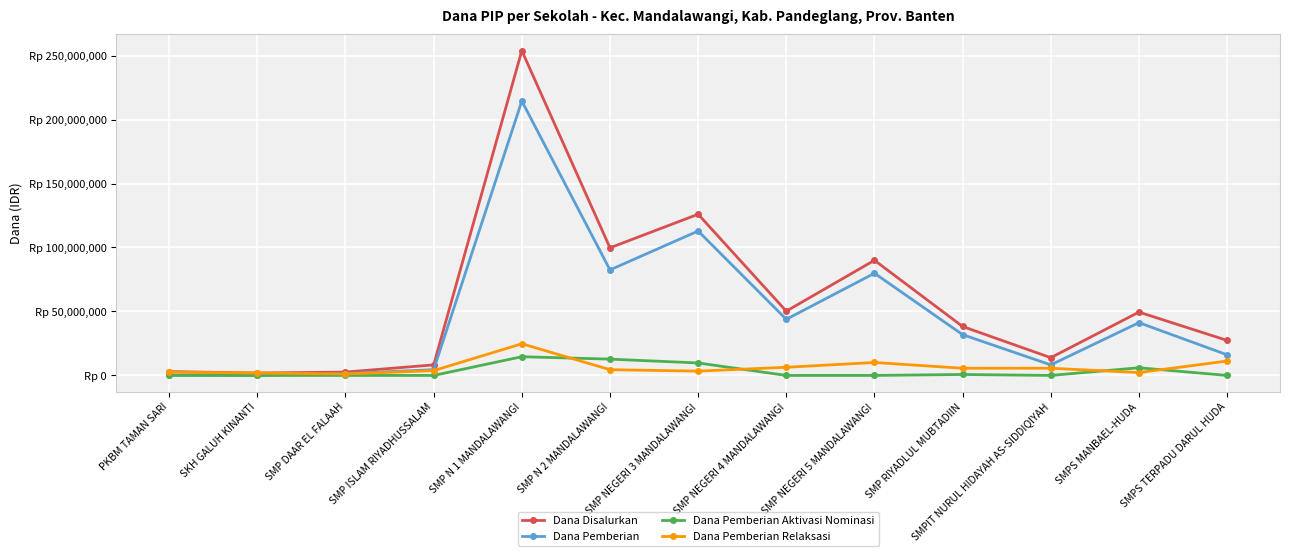

Is the value of Dana Pemberian at SMPS TERPADU DARUL HUDA greater than the value of Dana Pemberian Relaksasi at SMPS TERPADU DARUL HUDA?

Yes